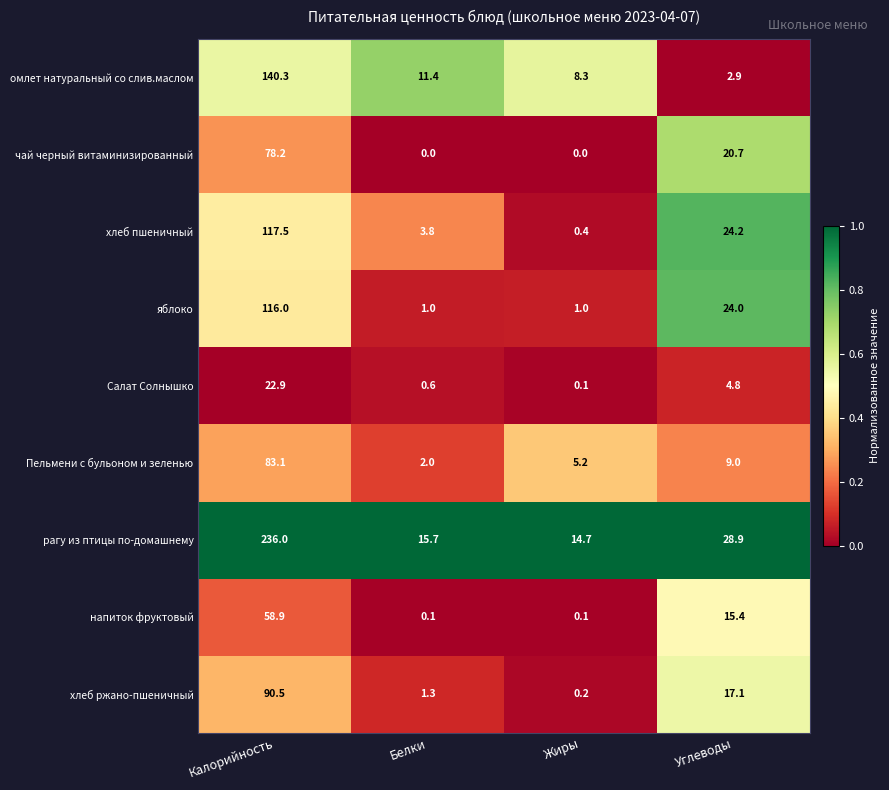

At which category is the sum across all series the highest?

Калорийность